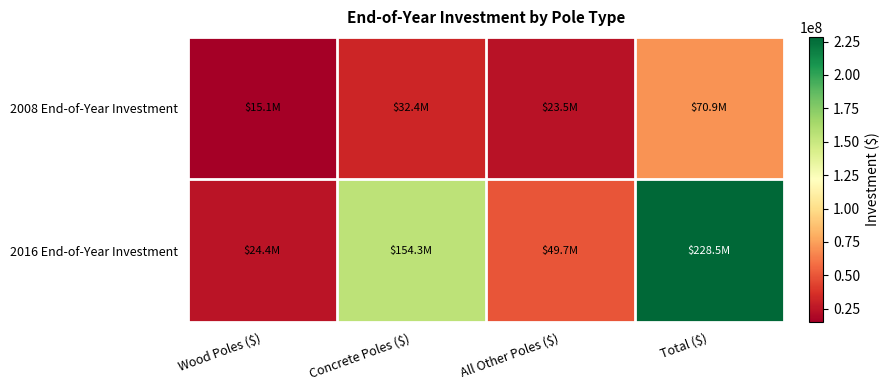

Which series has the widest spread of values?

2016 End-of-Year Investment